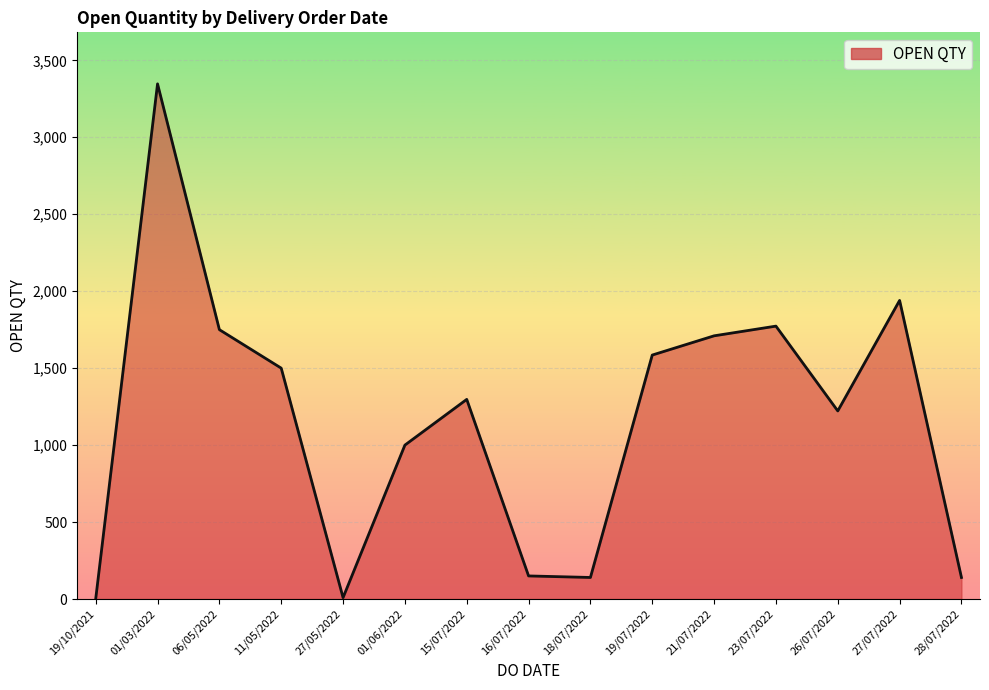

True or false: the data shows 2683 at 23/07/2022.

False